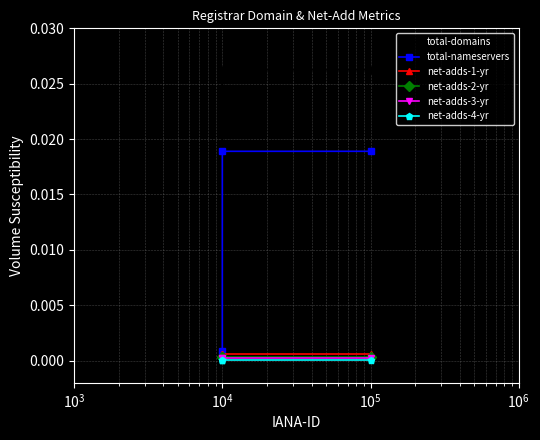

Which series has the widest spread of values?

total-domains